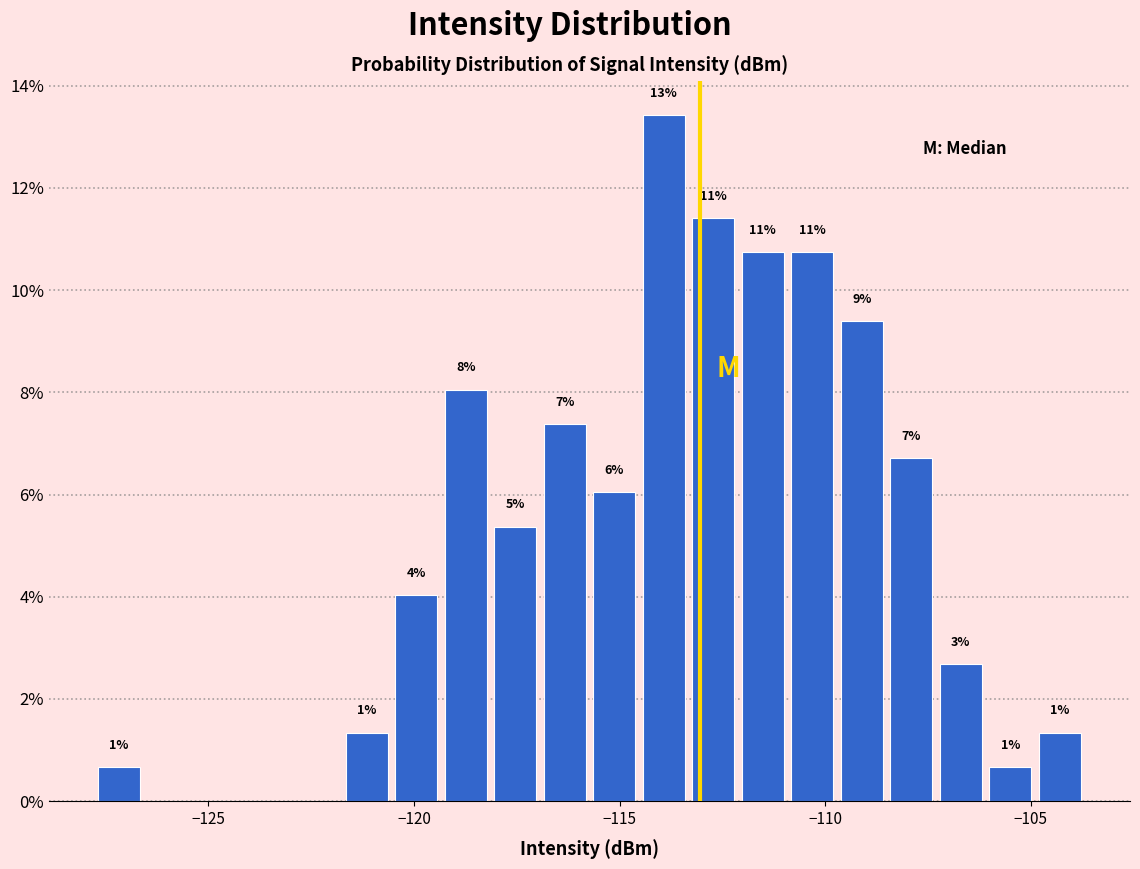

Read against the x-axis, roughly where is the centre of the tallest bar?

-114.0